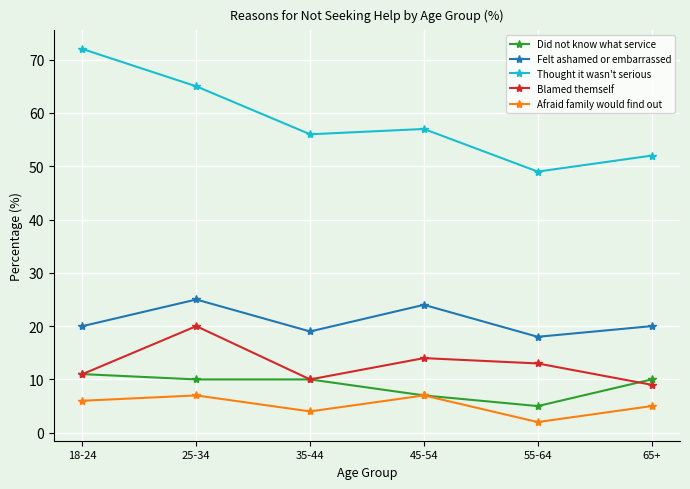

True or false: Felt ashamed or embarrassed has more than 2 interior local peaks.

False